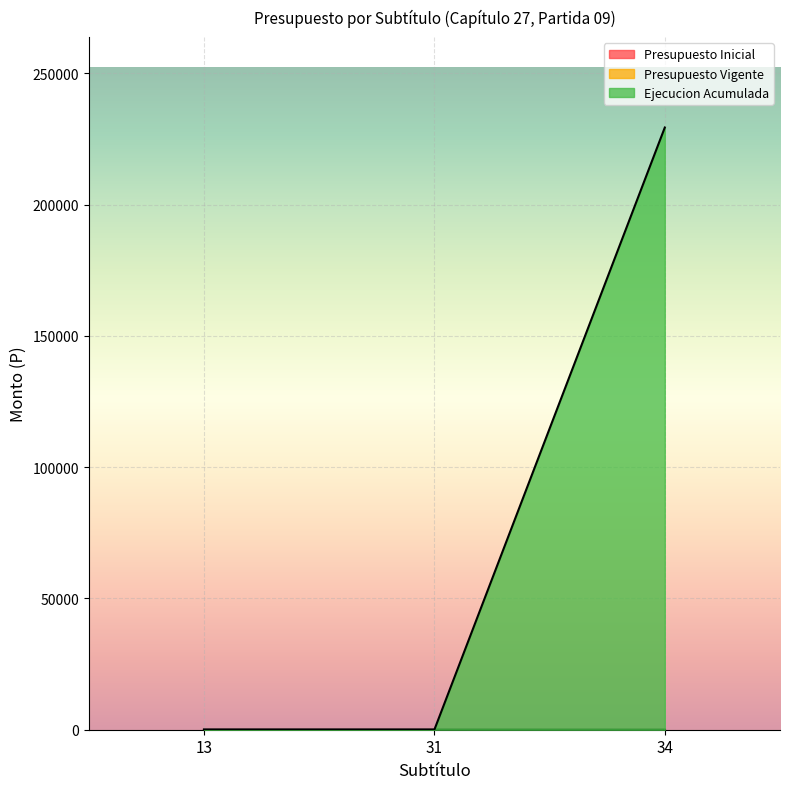

What is the difference between the highest and lowest values at 34?

229360